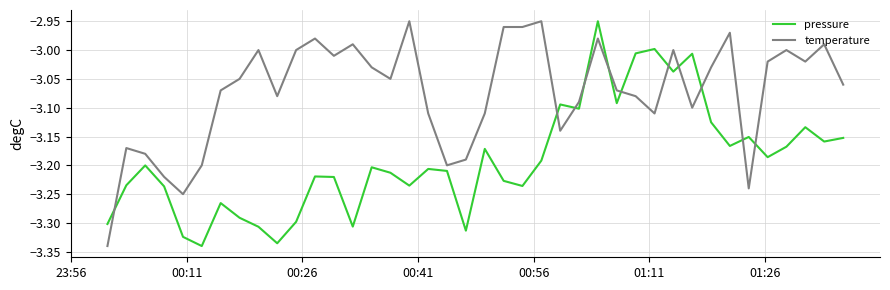

What is the difference between the second highest and minimum values in the pressure series?

0.3